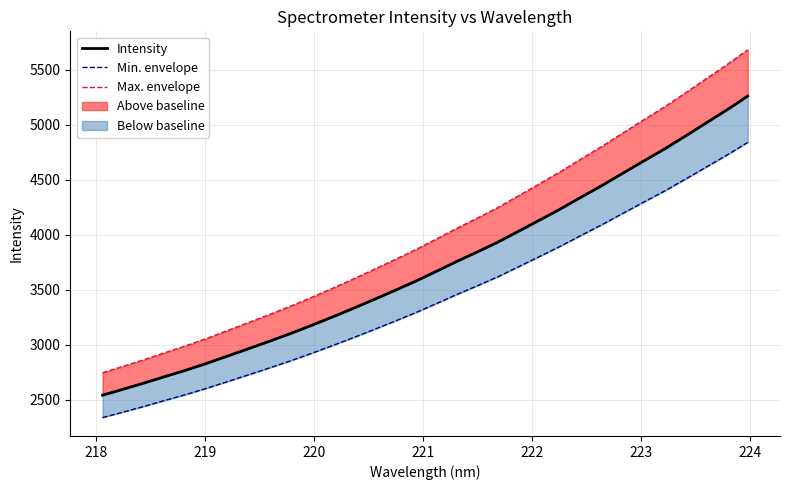

The Min. envelope series shows 541.4 at 222. True or false?

False